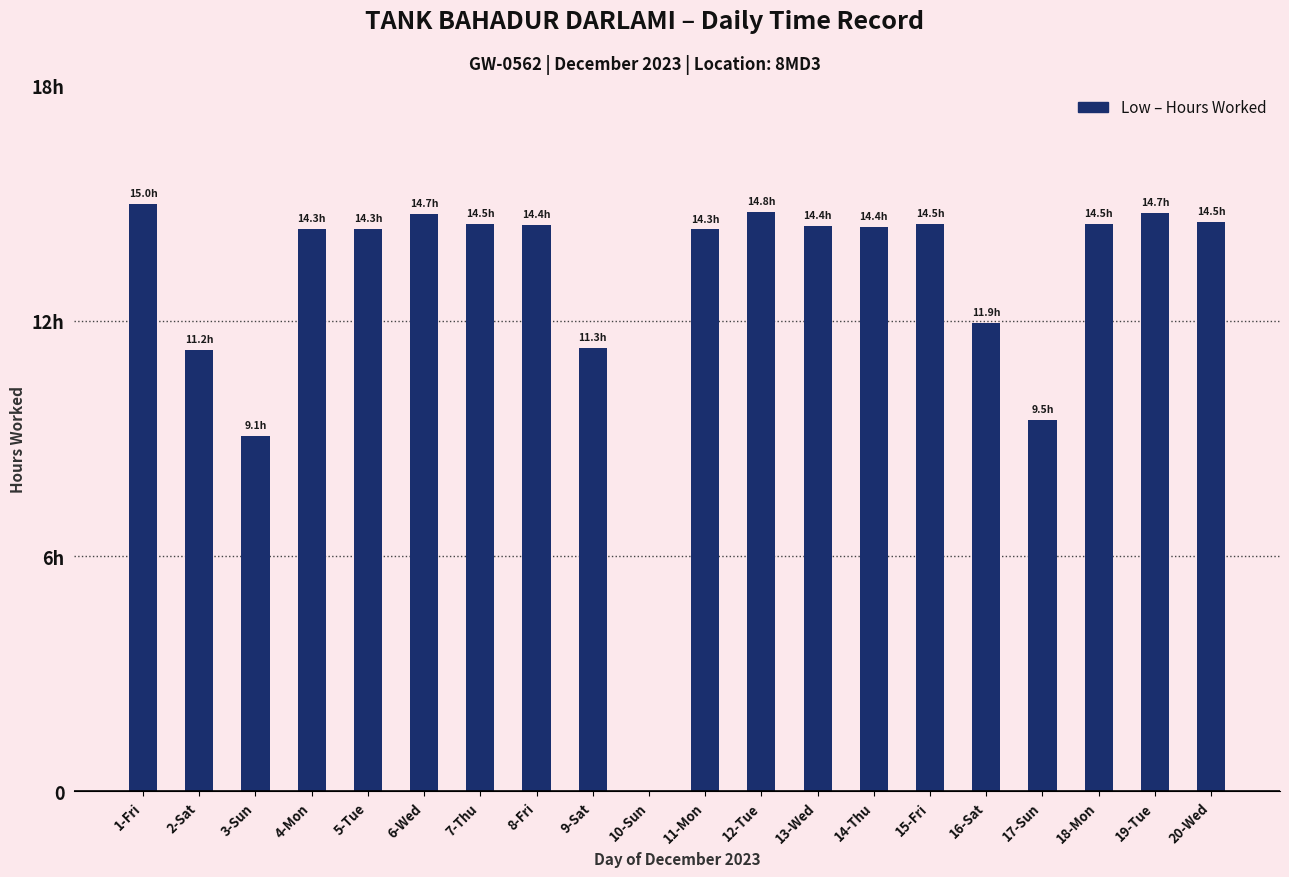

True or false: the data shows 14.4 at 14-Thu.

True